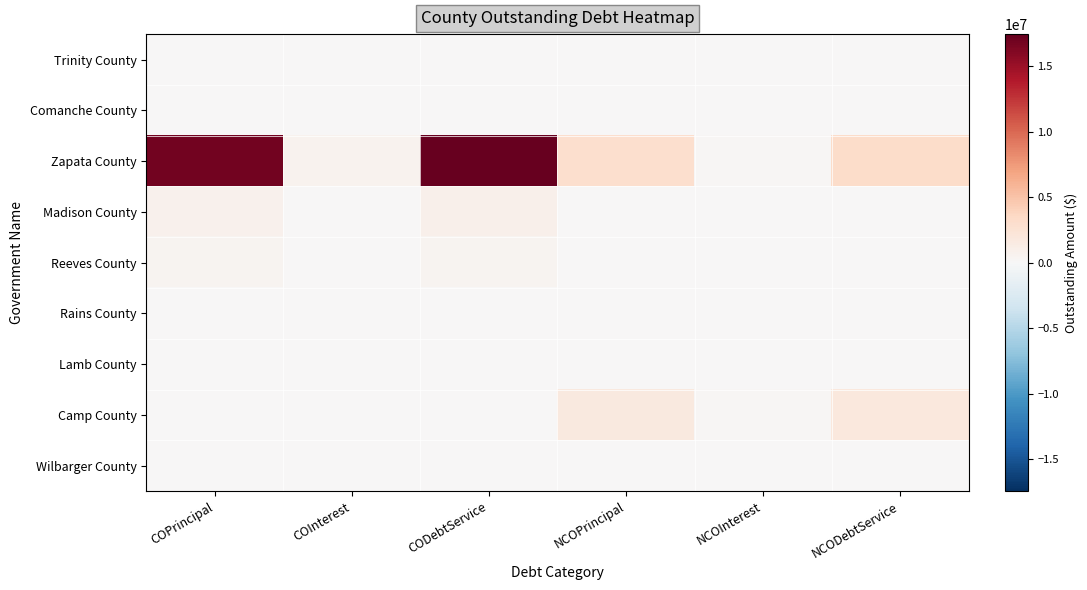

At how many categories does at least one series exceed 10811297?

2